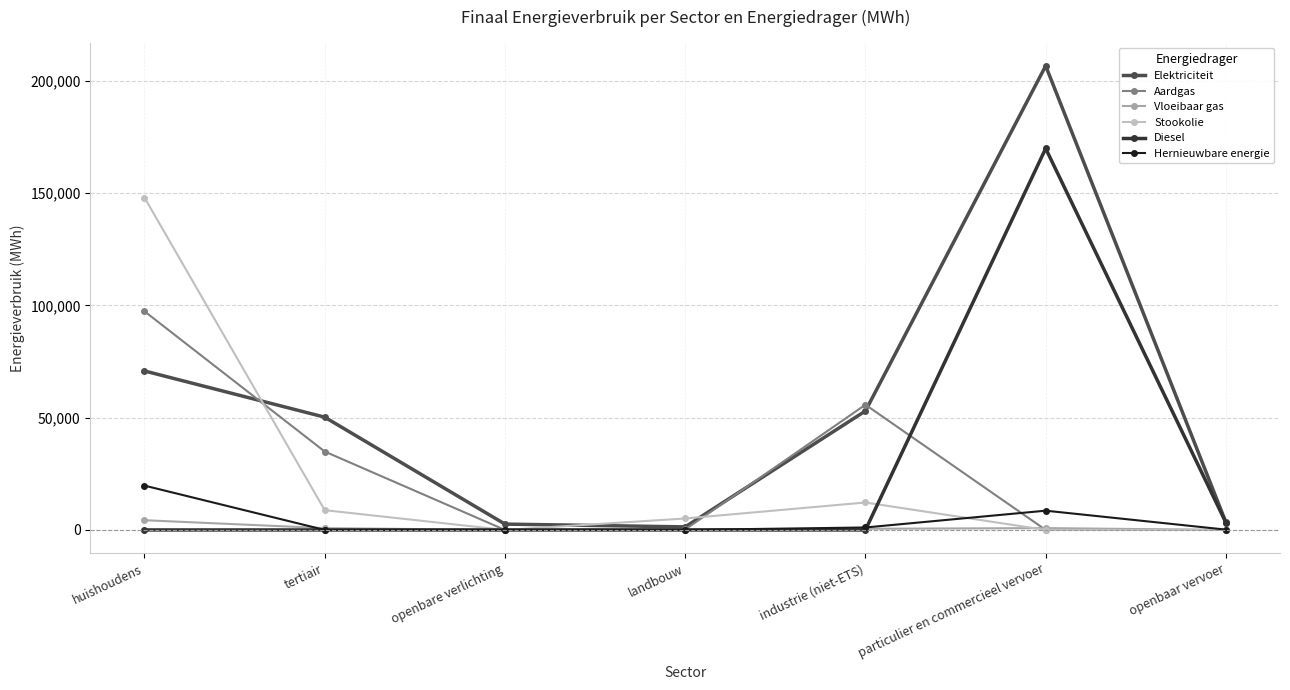

Is this an area chart (filled region under the line)?

No